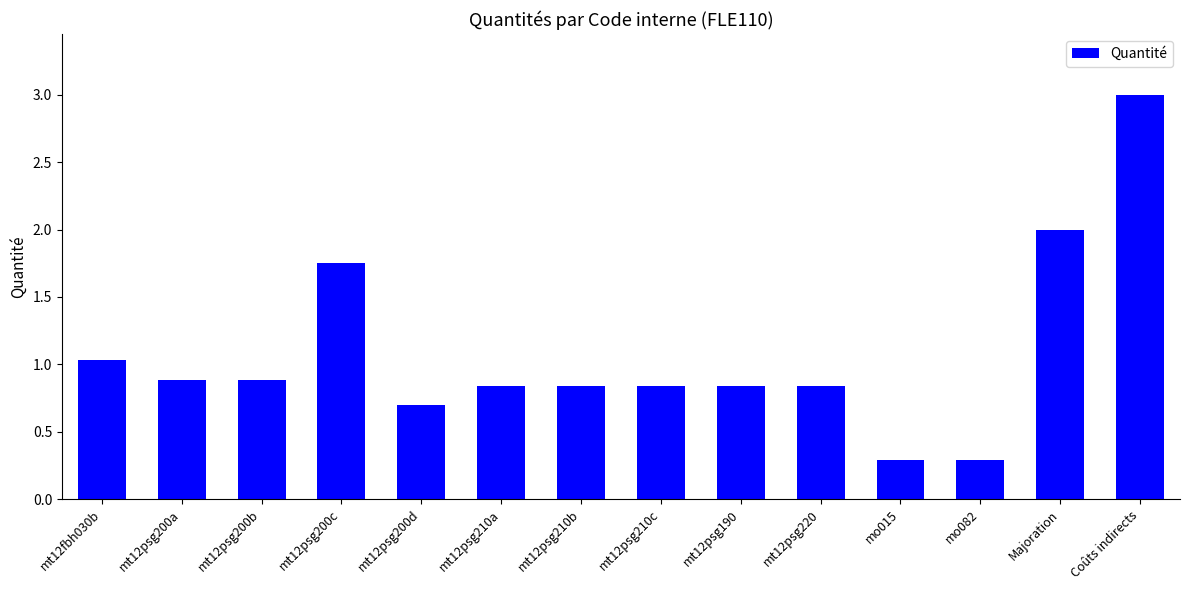

What is the sum of the values at mt12psg200d and mt12fbh030b?

1.7